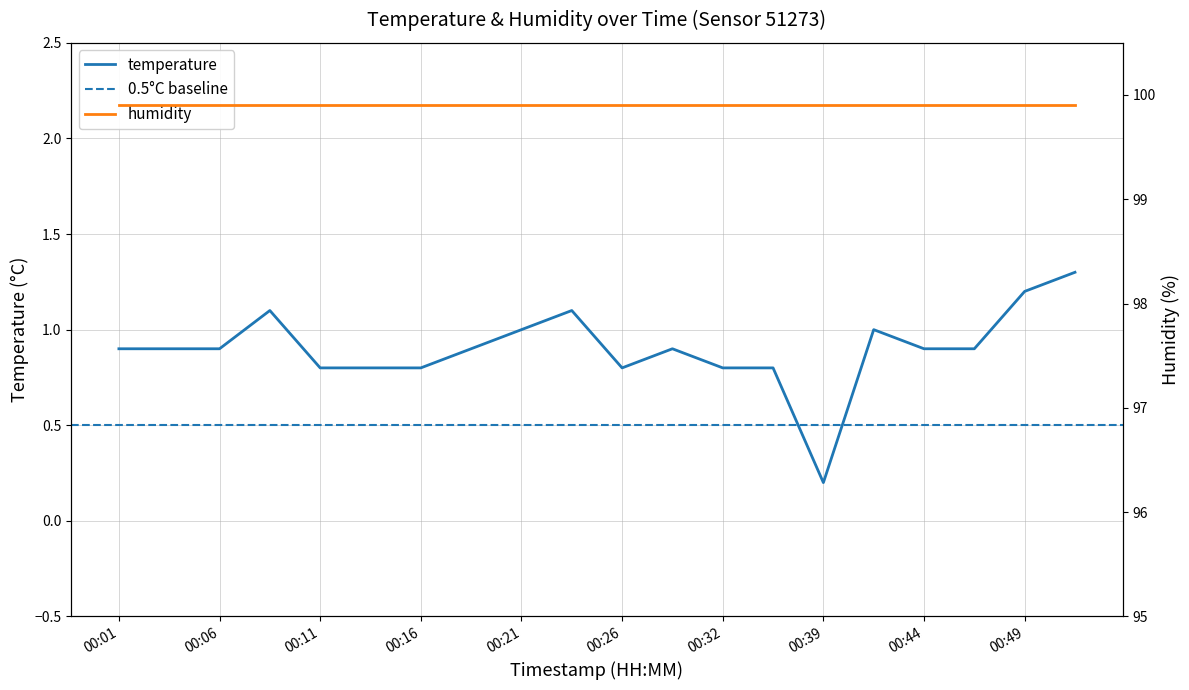

Reading left to right, extract all data points from this chart.

00:01=0.9	00:03=0.9	00:06=0.9	00:08=1.1	00:11=0.8	00:13=0.8	00:16=0.8	00:19=0.9	00:21=1.0	00:24=1.1	00:26=0.8	00:29=0.9	00:32=0.8	00:34=0.8	00:39=0.2	00:42=1.0	00:44=0.9	00:47=0.9	00:49=1.2	00:51=1.3